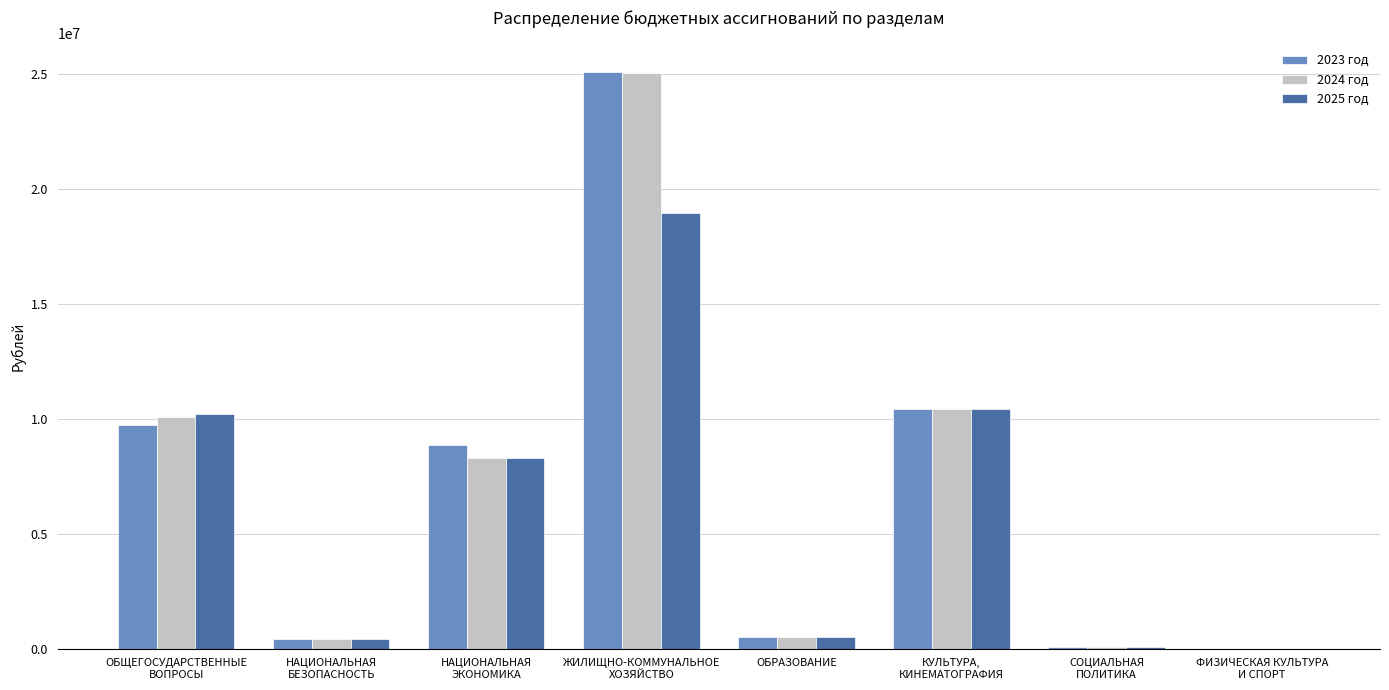

What is the total value across all series at ОБРАЗОВАНИЕ?

1504998.6